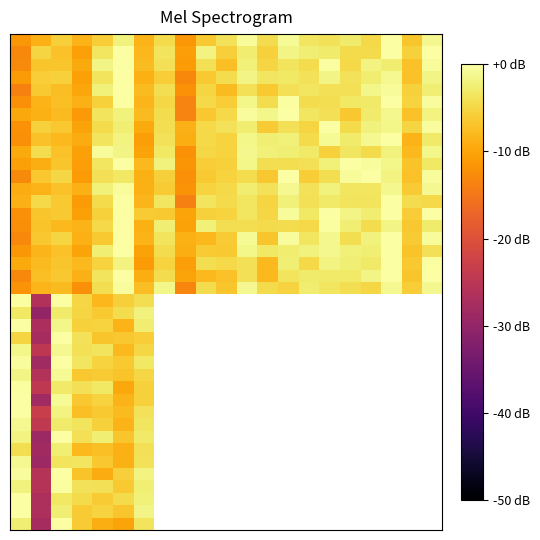

What is the difference between the highest and lowest values at 12?

6.5